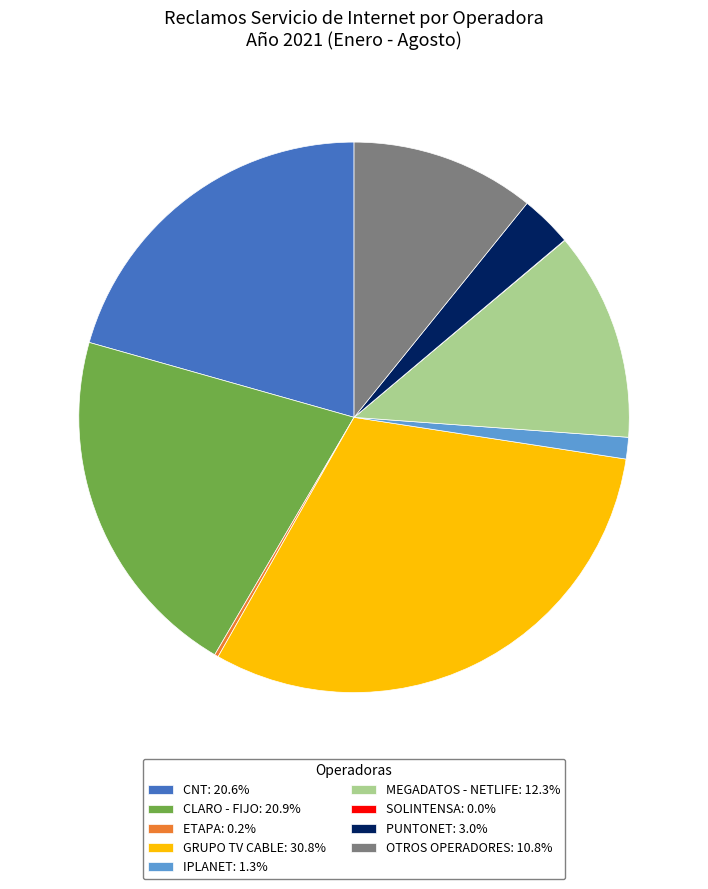

Is GRUPO TV CABLE: 30.8% the majority of the pie?

No